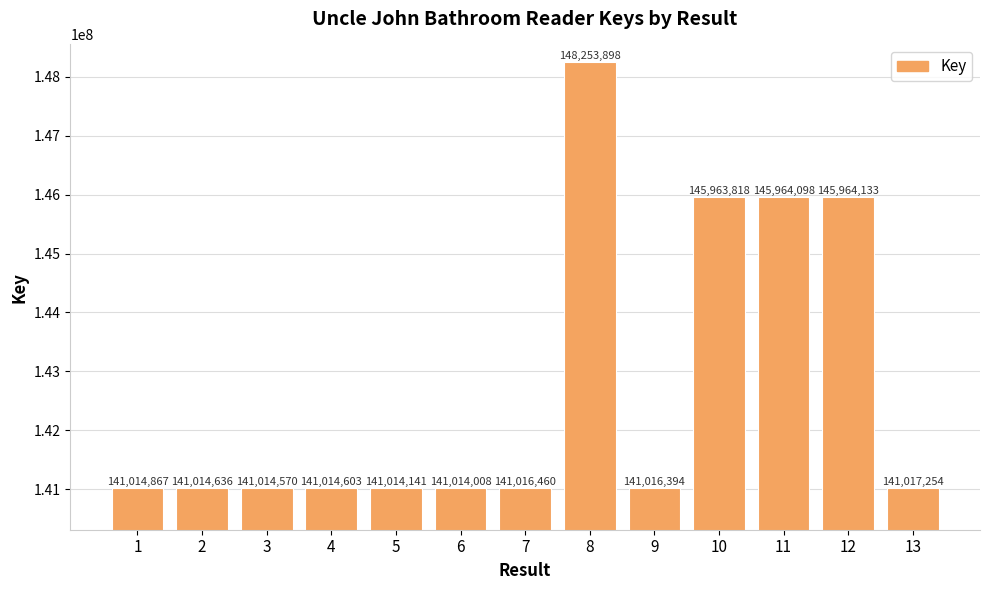

What is the sum of all values?

1855282880